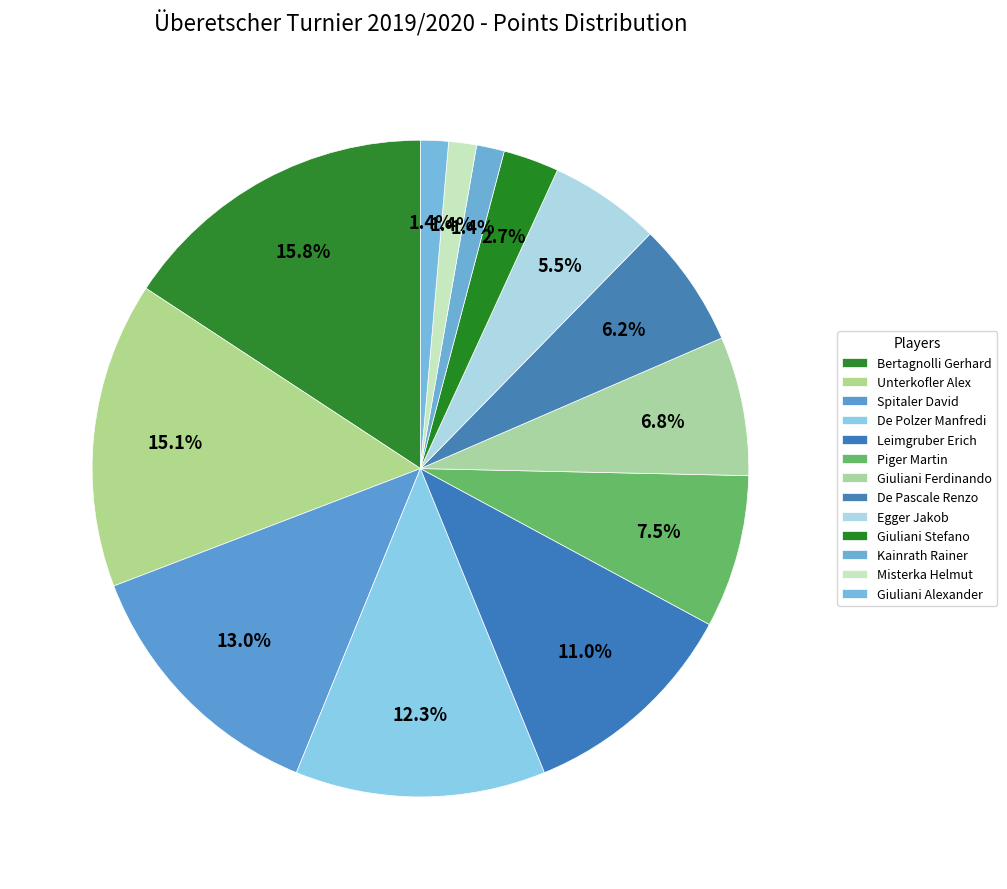

Combined, what portion of the pie is Leimgruber Erich and Piger Martin?

18.5%